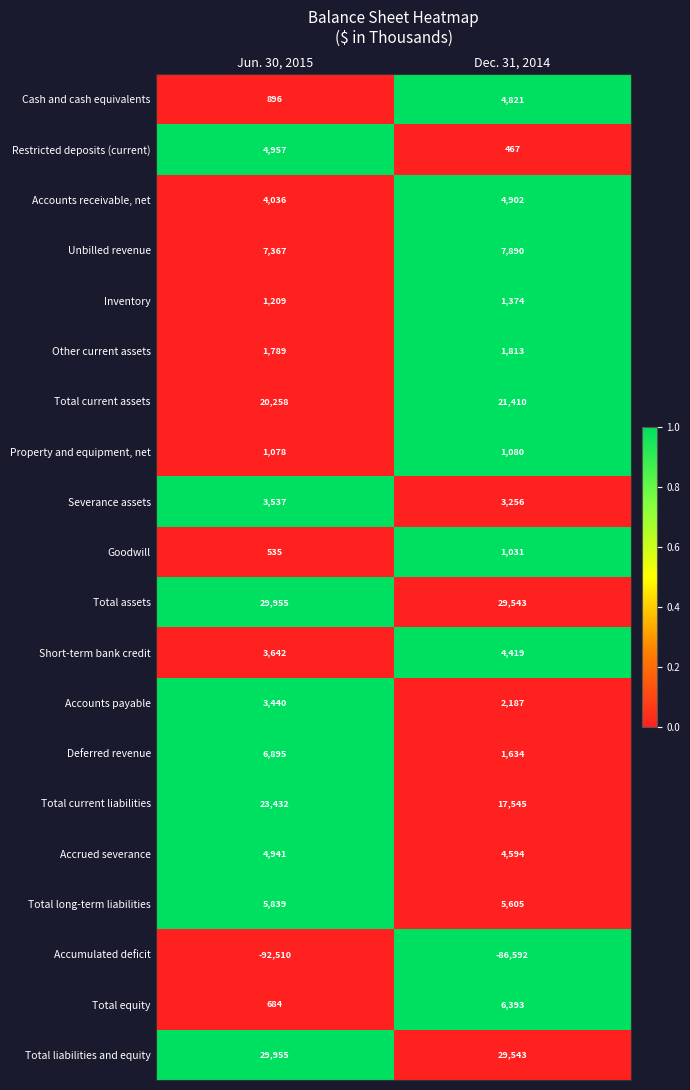

At how many categories does at least one series exceed 0?

2